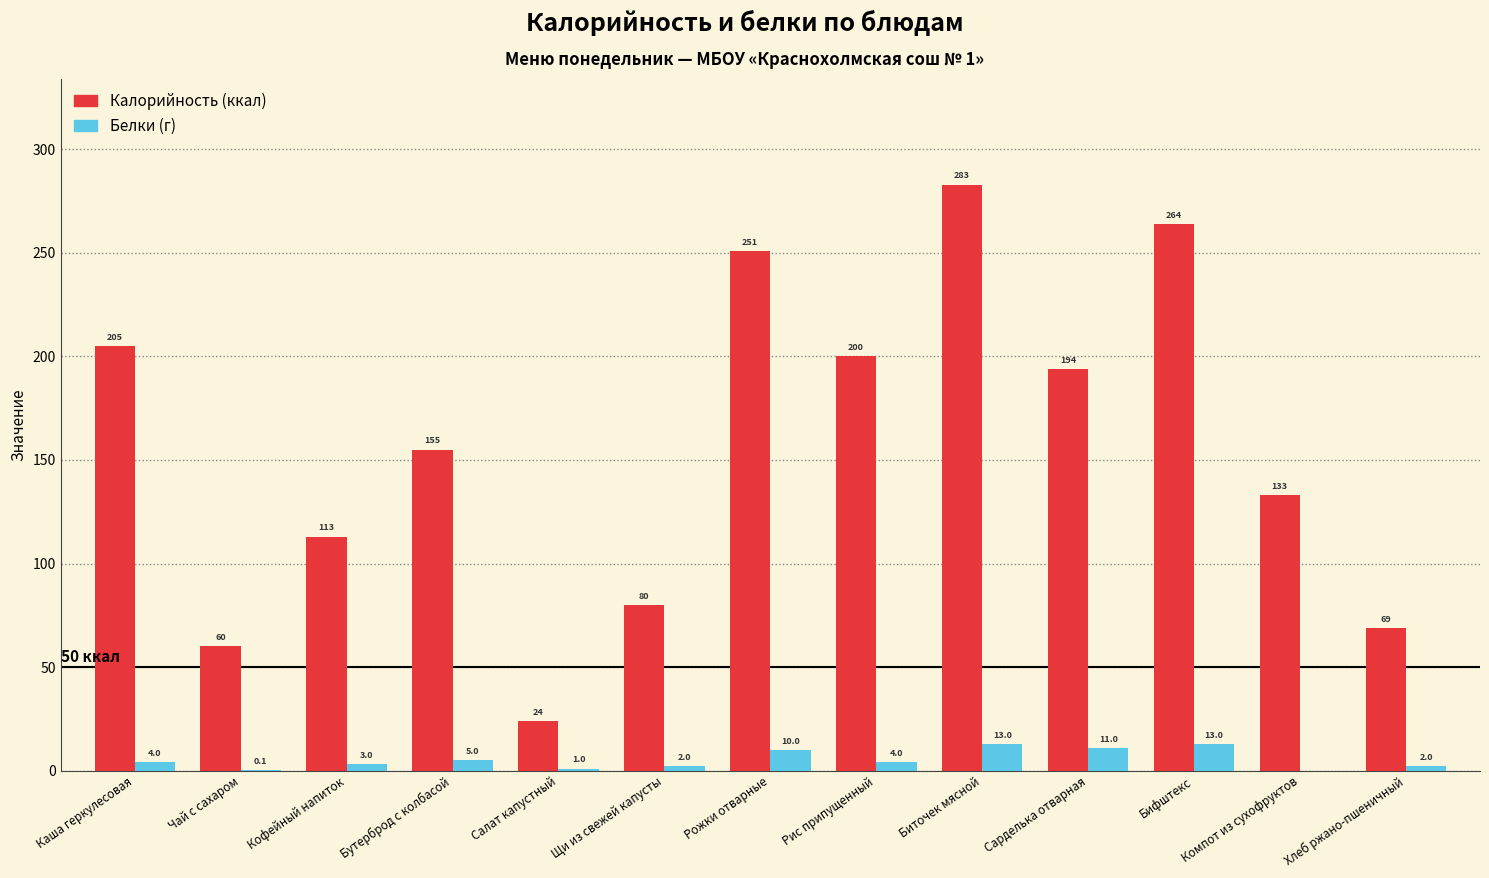

Reading left to right, transcribe all the data shown in this chart.

Калорийность: 205.0	60.0	113.0	155.0	24.0	80.0	251.0	200.0	283.0	194.0	264.0	133.0	69.0
Белки: 4.0	0.1	3.0	5.0	1.0	2.0	10.0	4.0	13.0	11.0	13.0	0.0	2.0